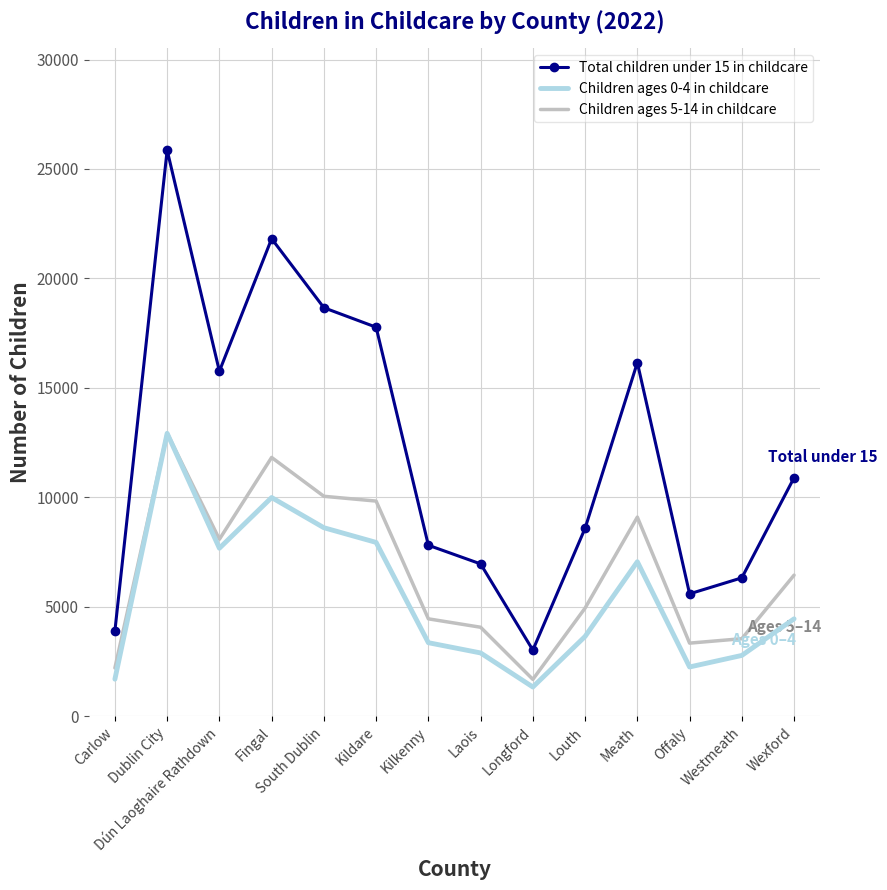

What is the highest value of the Total children under 15 in childcare series?

25857